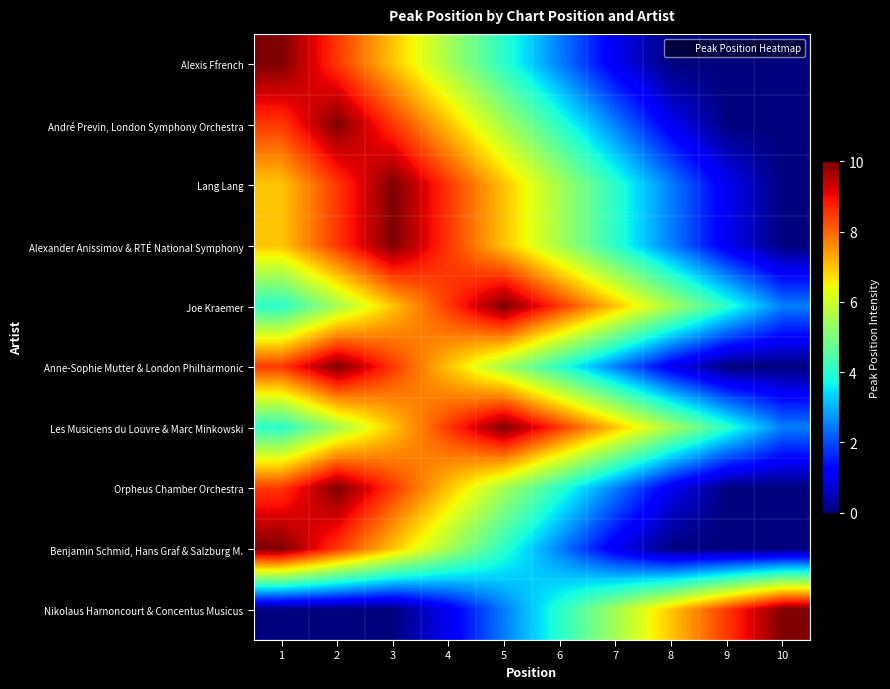

Reading left to right, list all the values displayed in this chart.

Alexis Ffrench: 1=10.0	2=8.5	3=7.0	4=5.5	5=4.0	6=2.5	7=1.0	8=0.0	9=0.0	10=0.0
André Previn, London Symphony Orchestra: 1=8.5	2=10.0	3=8.5	4=7.0	5=5.5	6=4.0	7=2.5	8=1.0	9=0.0	10=0.0
Lang Lang: 1=7.0	2=8.5	3=10.0	4=8.5	5=7.0	6=5.5	7=4.0	8=2.5	9=1.0	10=0.0
Alexander Anissimov & RTÉ National Symphony: 1=7.0	2=8.5	3=10.0	4=8.5	5=7.0	6=5.5	7=4.0	8=2.5	9=1.0	10=0.0
Joe Kraemer: 1=4.0	2=5.5	3=7.0	4=8.5	5=10.0	6=8.5	7=7.0	8=5.5	9=4.0	10=2.5
Anne-Sophie Mutter & London Philharmonic: 1=8.5	2=10.0	3=8.5	4=7.0	5=5.5	6=4.0	7=2.5	8=1.0	9=0.0	10=0.0
Les Musiciens du Louvre & Marc Minkowski: 1=4.0	2=5.5	3=7.0	4=8.5	5=10.0	6=8.5	7=7.0	8=5.5	9=4.0	10=2.5
Orpheus Chamber Orchestra: 1=8.5	2=10.0	3=8.5	4=7.0	5=5.5	6=4.0	7=2.5	8=1.0	9=0.0	10=0.0
Benjamin Schmid, Hans Graf & Salzburg M.: 1=10.0	2=8.5	3=7.0	4=5.5	5=4.0	6=2.5	7=1.0	8=0.0	9=0.0	10=0.0
Nikolaus Harnoncourt & Concentus Musicus: 1=0.0	2=0.0	3=0.0	4=1.0	5=2.5	6=4.0	7=5.5	8=7.0	9=8.5	10=10.0